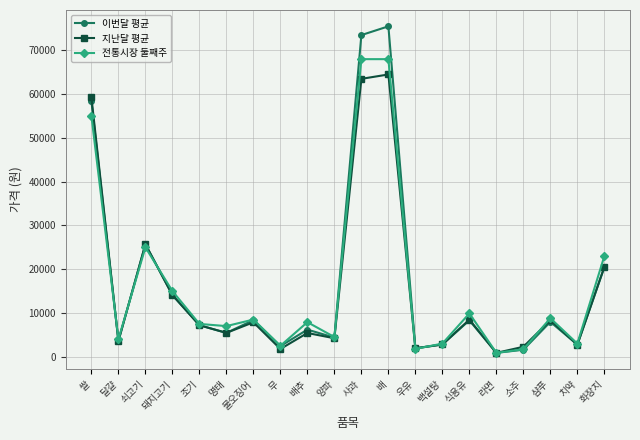

What is the value of the 지난달 평균 point at the 10th from the left?

4225.0